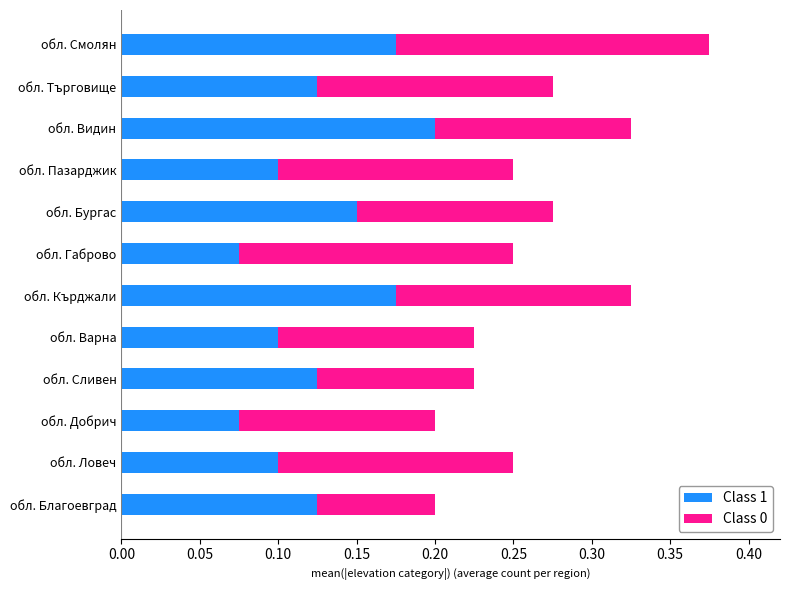

What is the total value across all series at обл. Търговище?

0.3